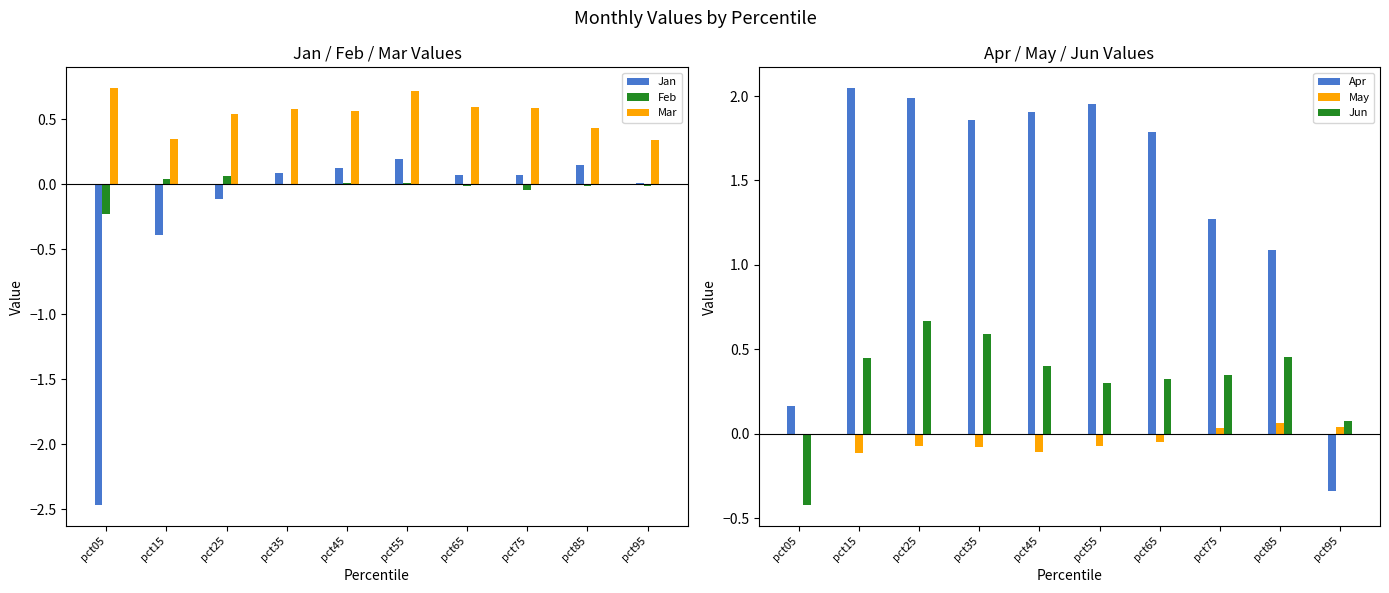

What are all the series names shown in the legend?

Jan, Feb, Mar, Apr, May, Jun